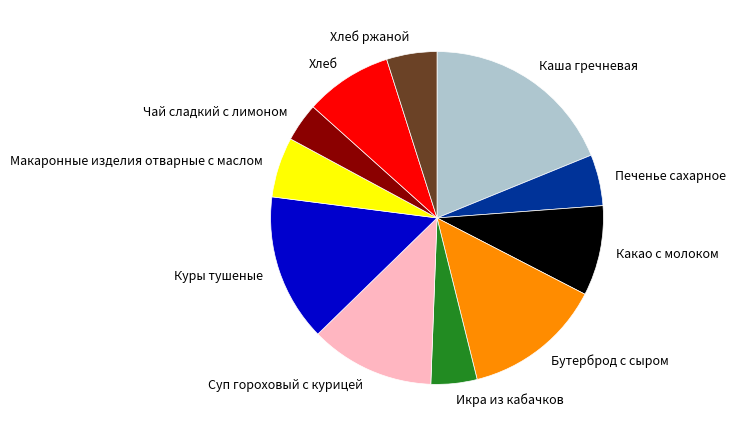

Does Печенье сахарное represent more than half of the total?

No